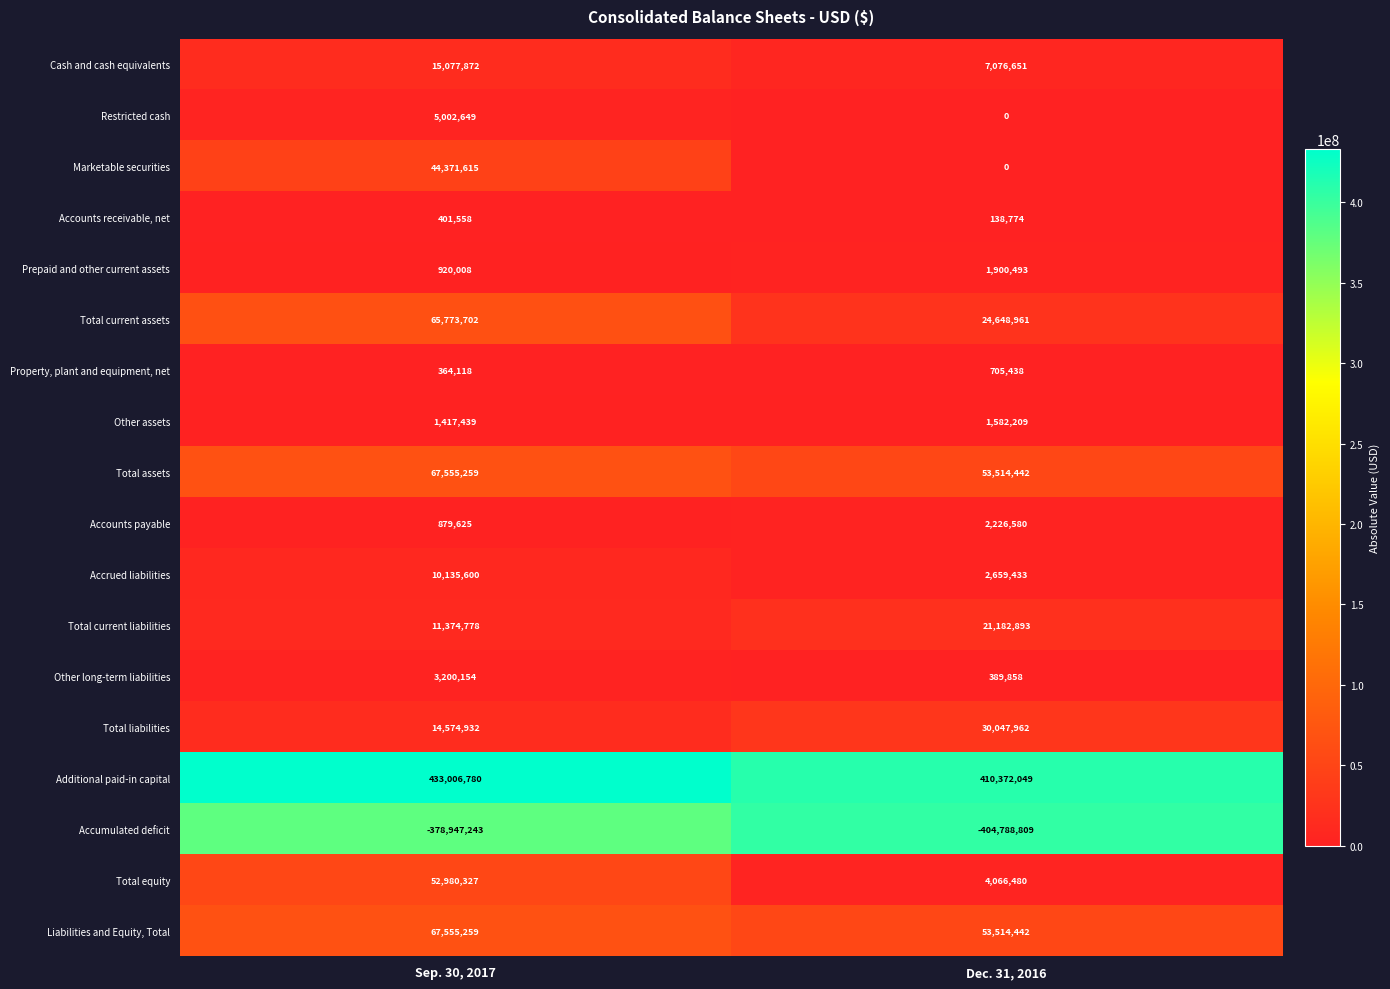

Which series has the largest total across all categories?

Additional paid-in capital